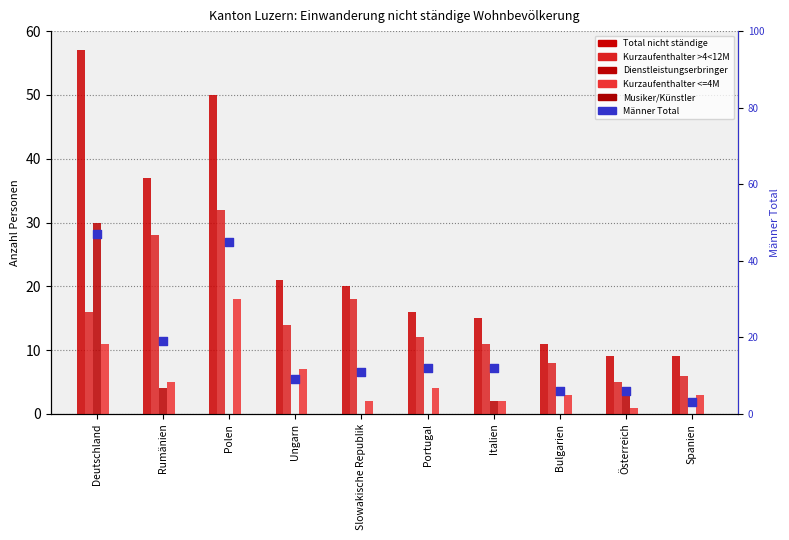

Which series has the widest spread of Y values?

Total nicht ständige